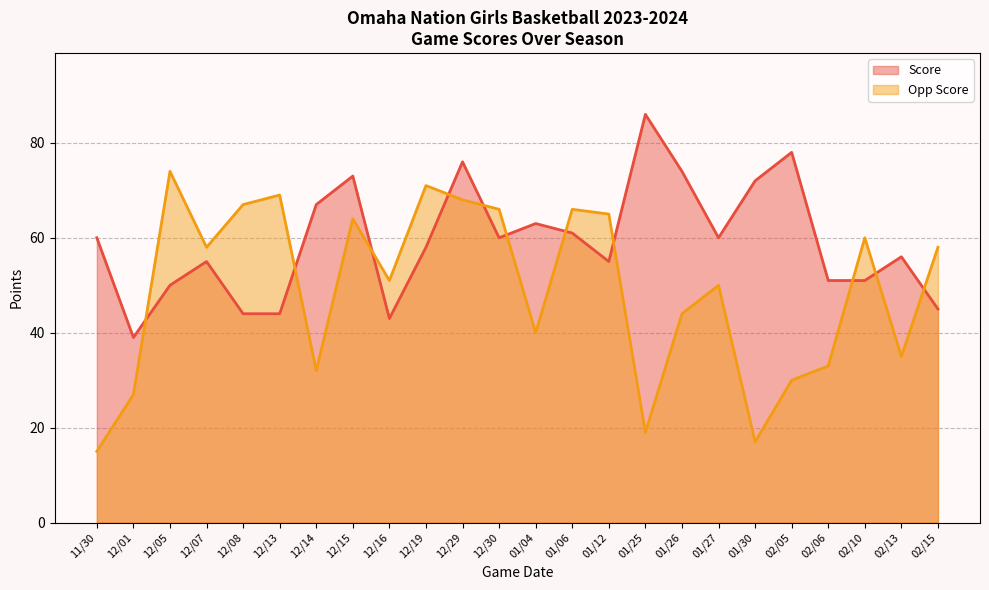

Reading left to right, transcribe all the data shown in this chart.

Score: 11/30=60	12/01=39	12/05=50	12/07=55	12/08=44	12/13=44	12/14=67	12/15=73	12/16=43	12/19=58	12/29=76	12/30=60	01/04=63	01/06=61	01/12=55	01/25=86	01/26=74	01/27=60	01/30=72	02/05=78	02/06=51	02/10=51	02/13=56	02/15=45
Opp Score: 11/30=15	12/01=27	12/05=74	12/07=58	12/08=67	12/13=69	12/14=32	12/15=64	12/16=51	12/19=71	12/29=68	12/30=66	01/04=40	01/06=66	01/12=65	01/25=19	01/26=44	01/27=50	01/30=17	02/05=30	02/06=33	02/10=60	02/13=35	02/15=58